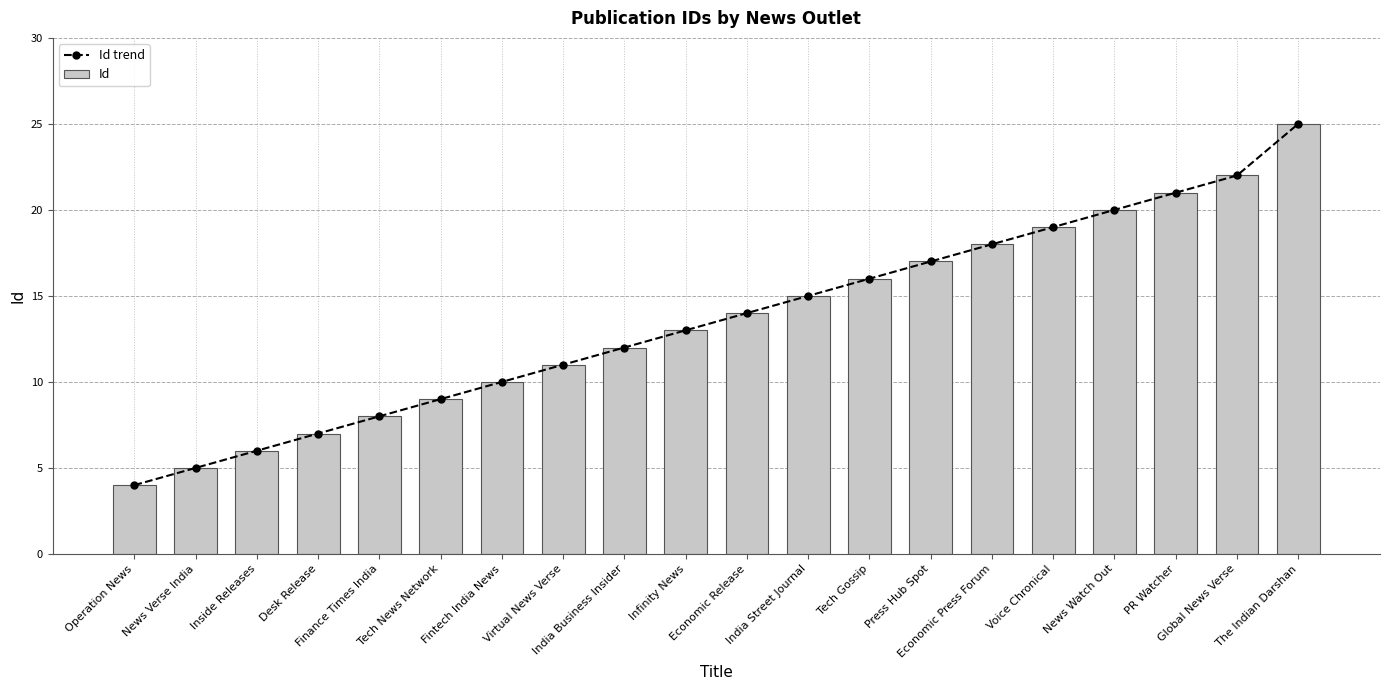

What is the difference between the maximum and minimum values in the Id series?

21